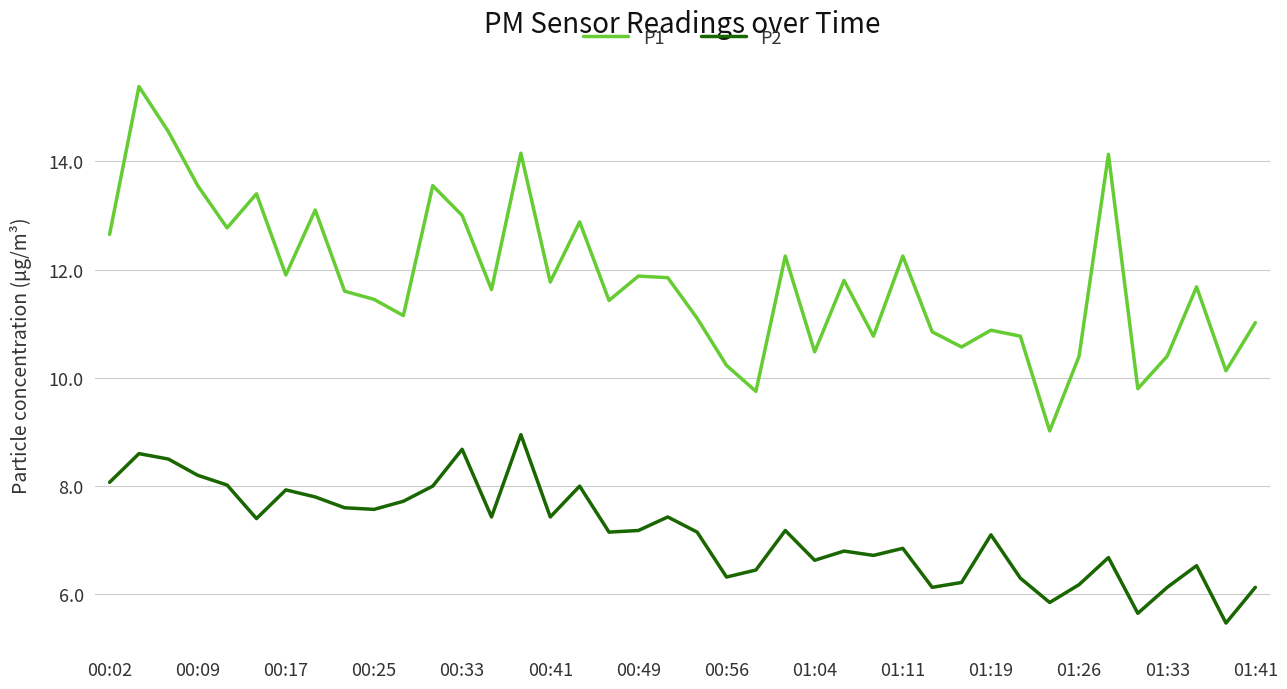

Which series has the largest total across all categories?

P1